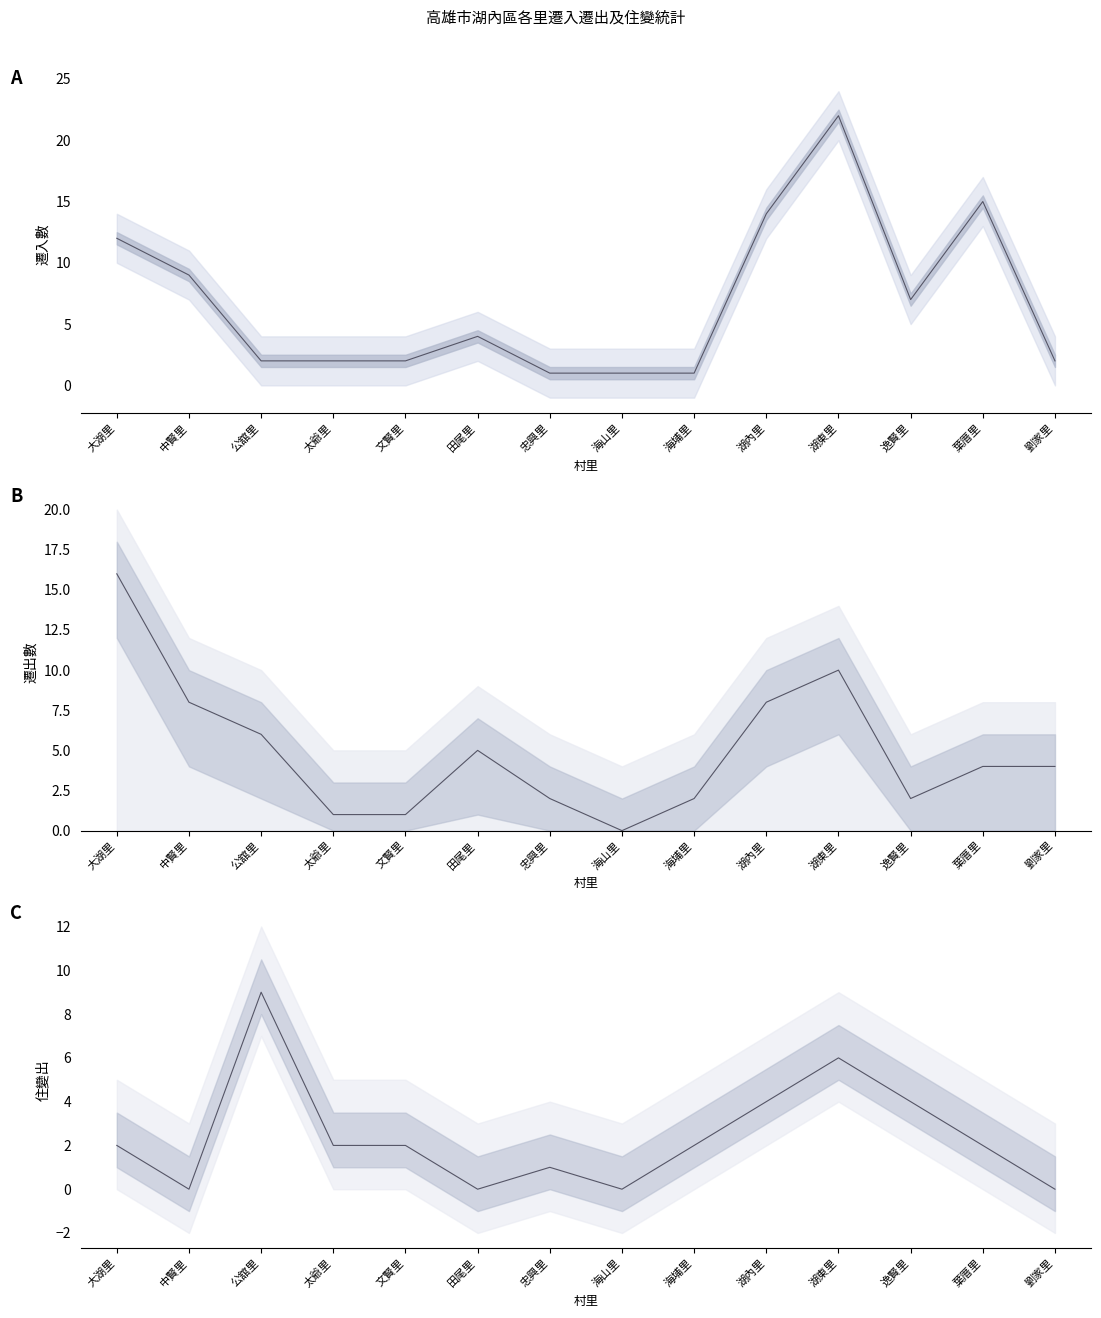

Which series has the largest range (max minus min)?

遷入數